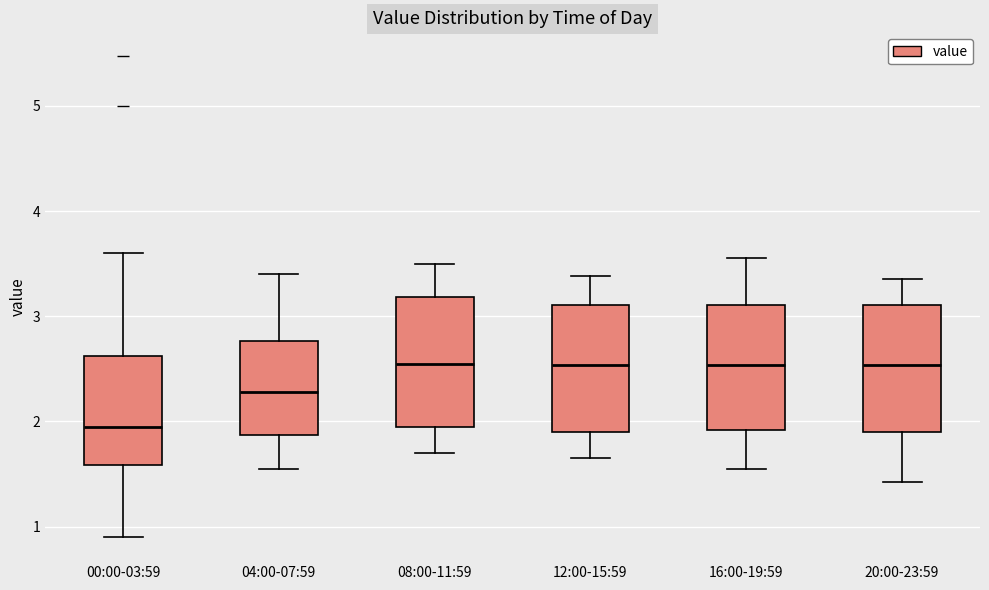

Where does the lower whisker of the box for 12:00-15:59 end on the y-axis? The values are not printed on the chart, so give them approximately, as read against the axis.

1.7